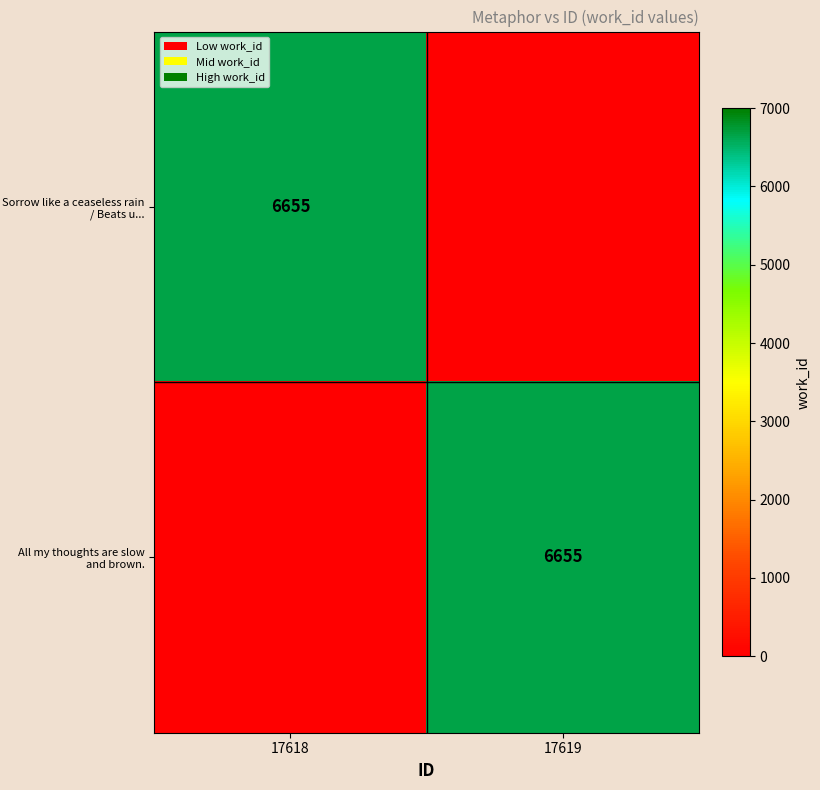

At which category is the sum across all series the highest?

17618